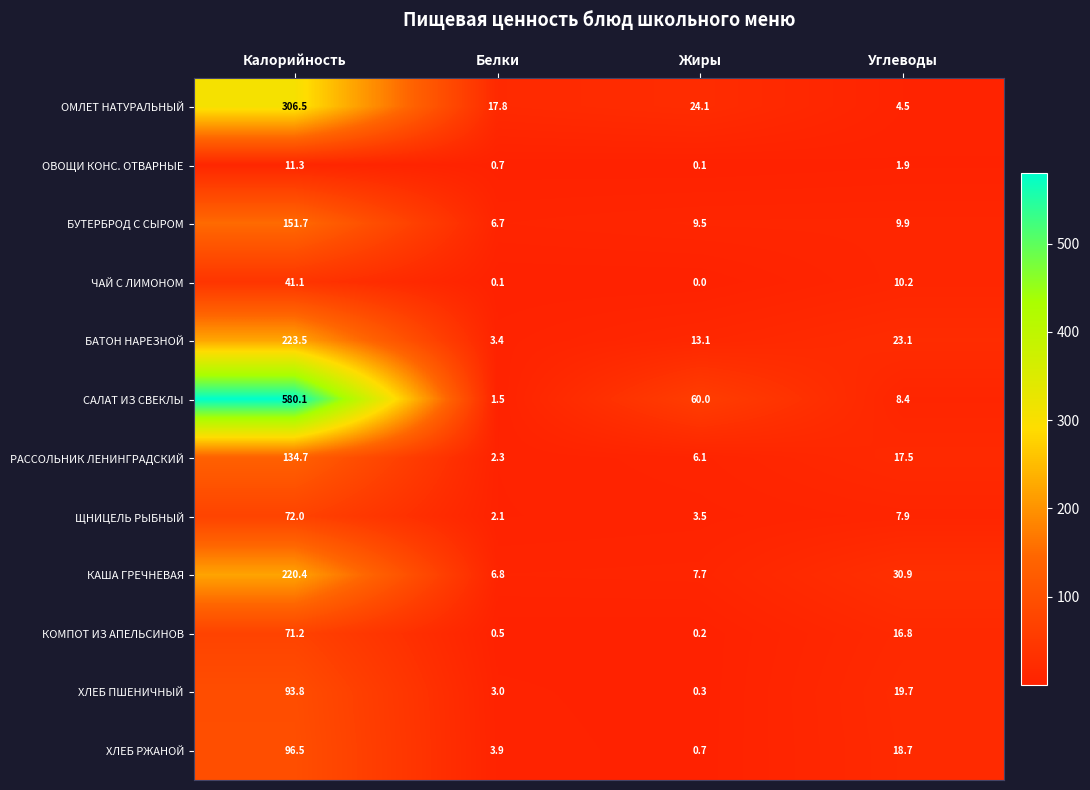

What is the difference between the САЛАТ ИЗ СВЕКЛЫ values at Жиры and Калорийность?

520.1